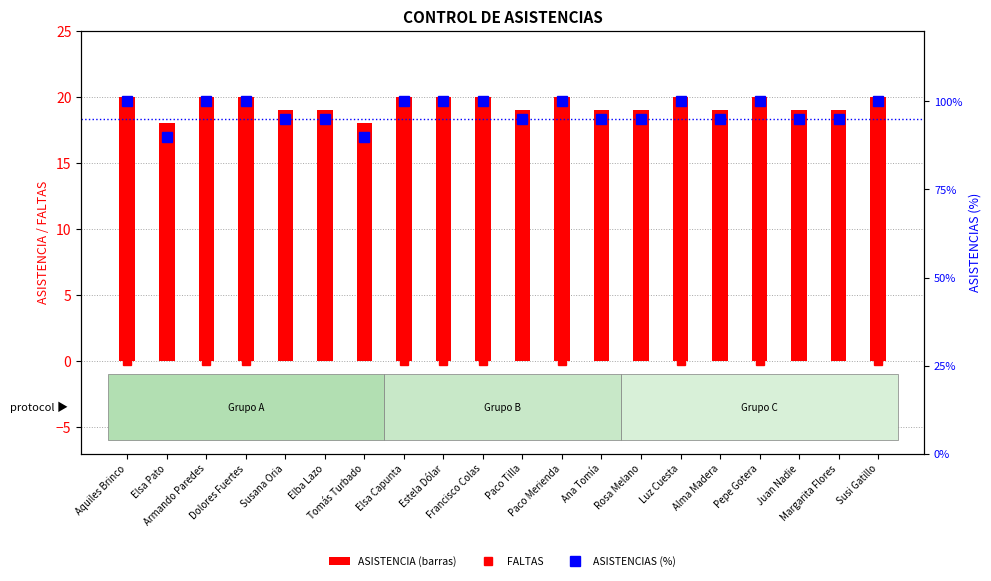

What is the label of the 6th bar from the left?

Elba Lazo